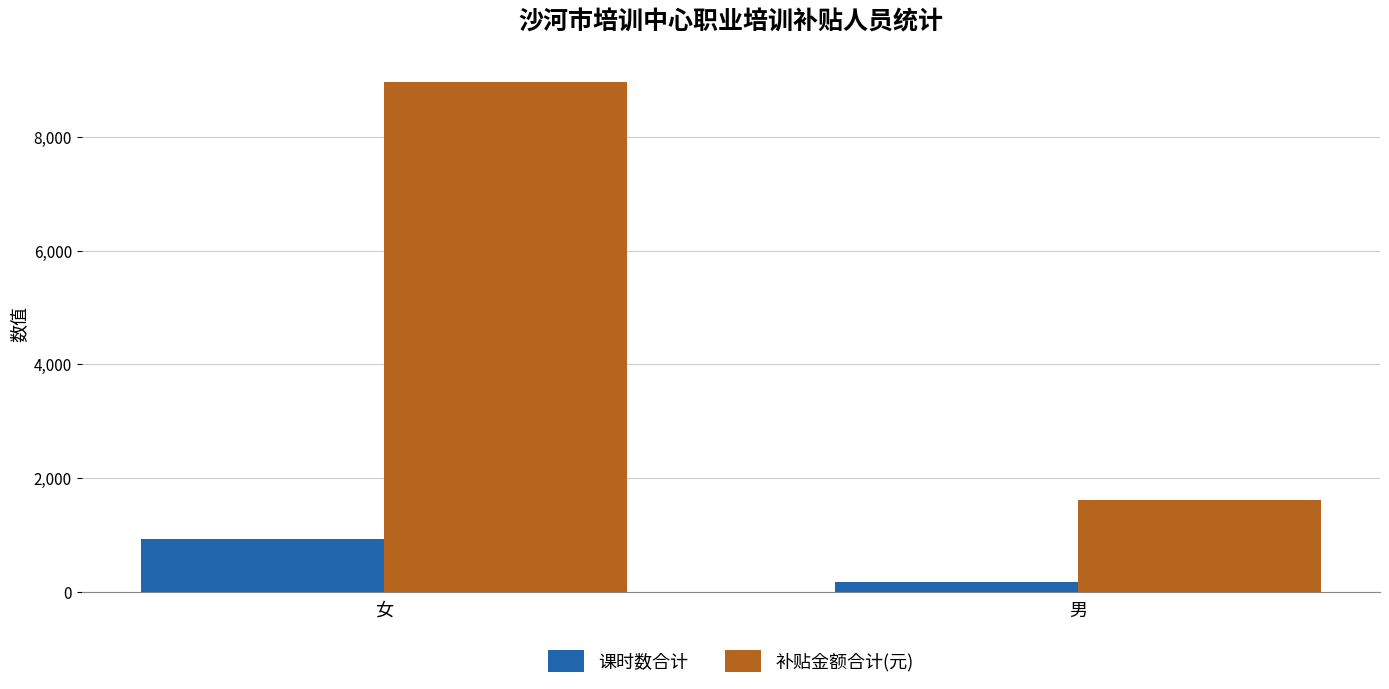

What is the label of the 1st bar from the right?

男